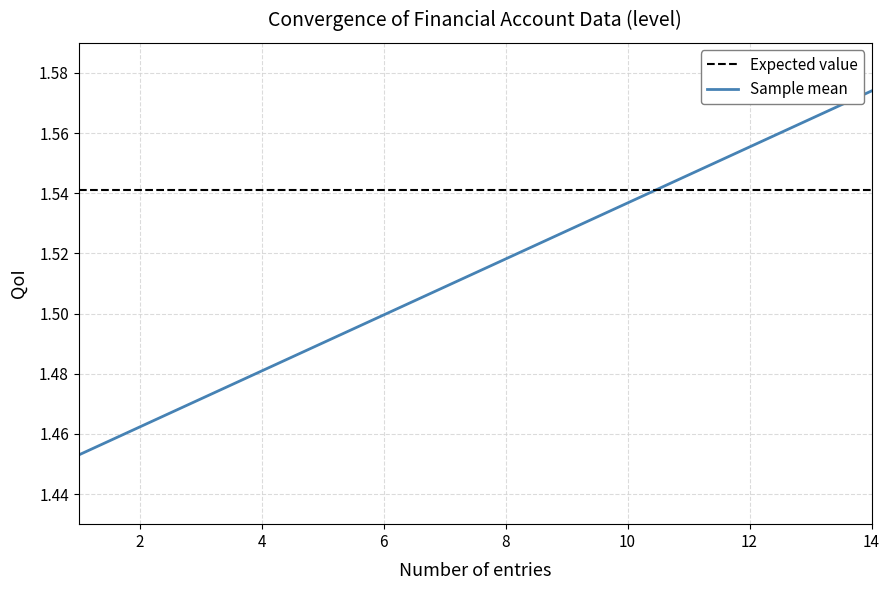

Which series has the largest range (max minus min)?

Sample mean